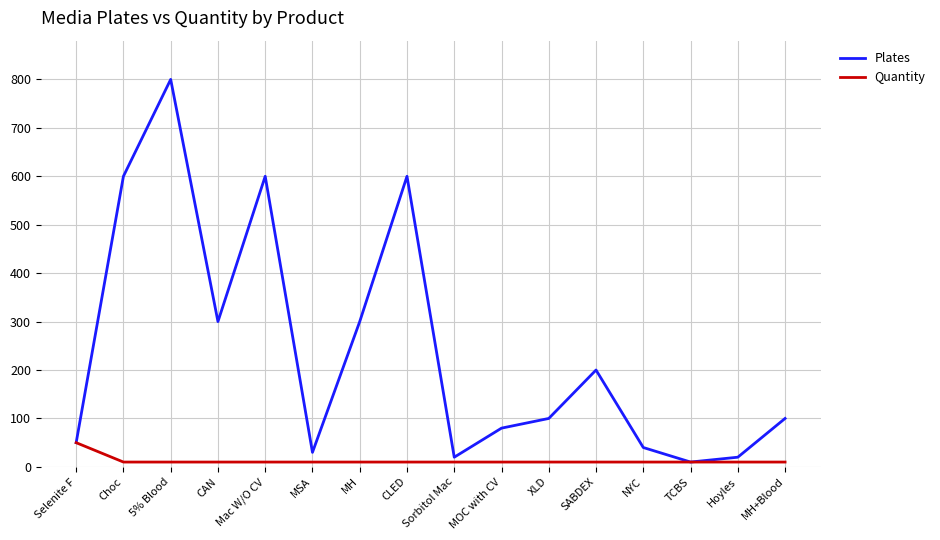

List the series in order of their peak value, highest first.

Plates, Quantity